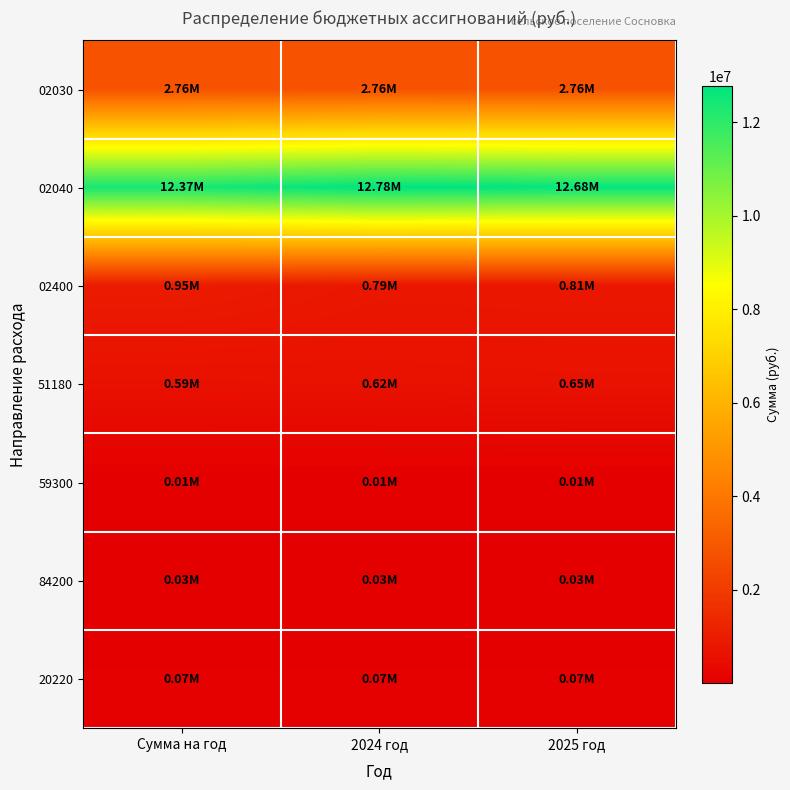

At which category is the sum across all series the highest?

2024 год